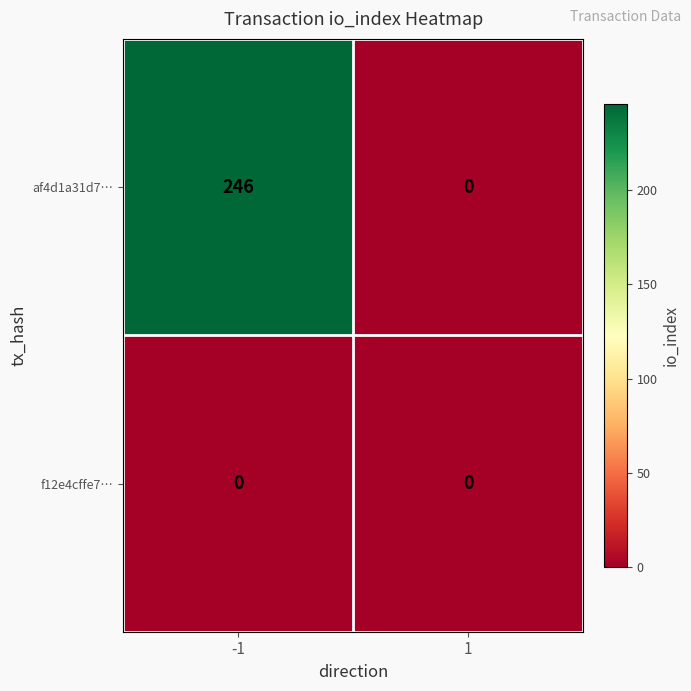

How many distinct data groups are displayed?

2